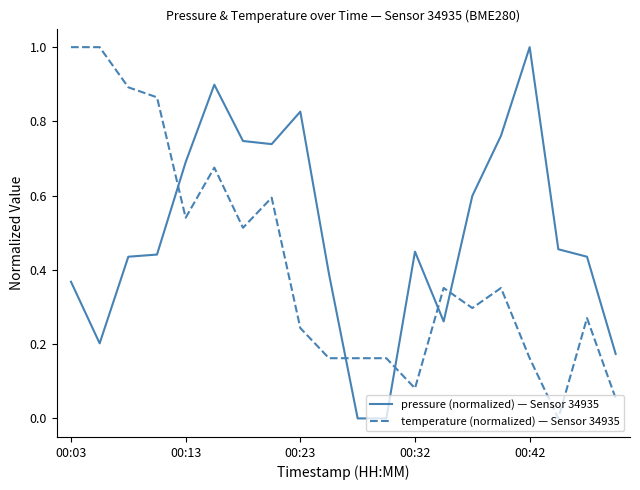

List the series in order of their overall mean, highest first.

pressure (normalized) — Sensor 34935, temperature (normalized) — Sensor 34935